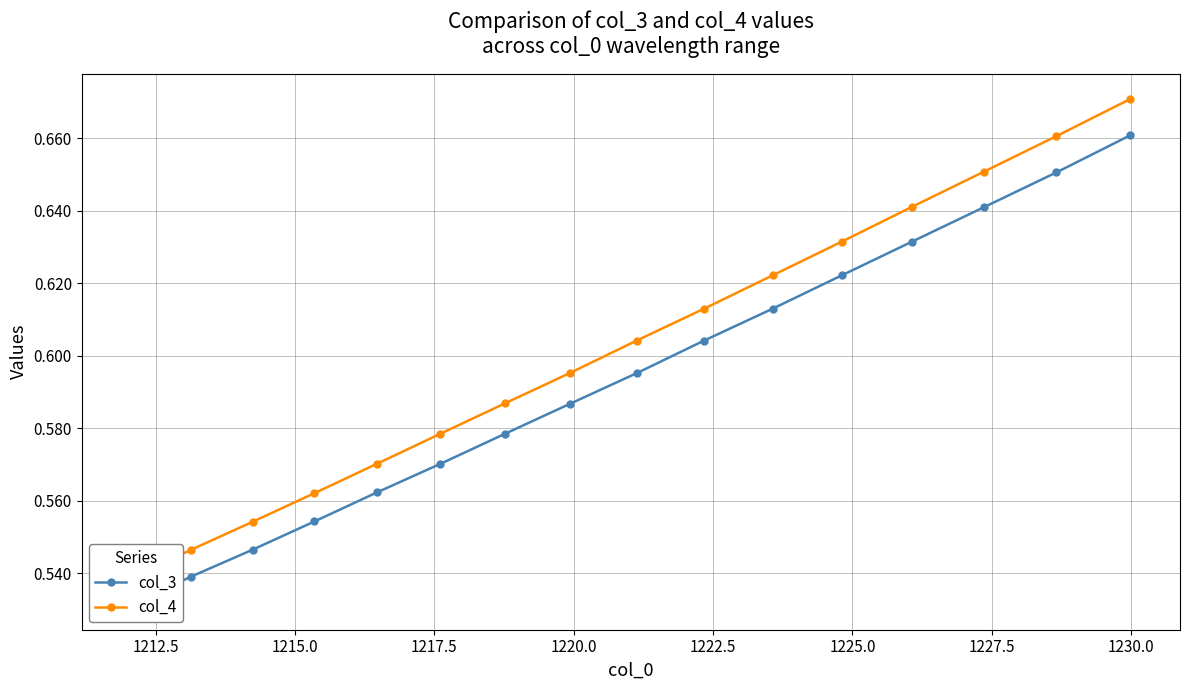

Reading left to right, extract all data points from this chart.

col_3: 0.5	0.5	0.5	0.6	0.6	0.6	0.6	0.6	0.6	0.6	0.6	0.6	0.6	0.6	0.7	0.7
col_4: 0.5	0.5	0.6	0.6	0.6	0.6	0.6	0.6	0.6	0.6	0.6	0.6	0.6	0.7	0.7	0.7